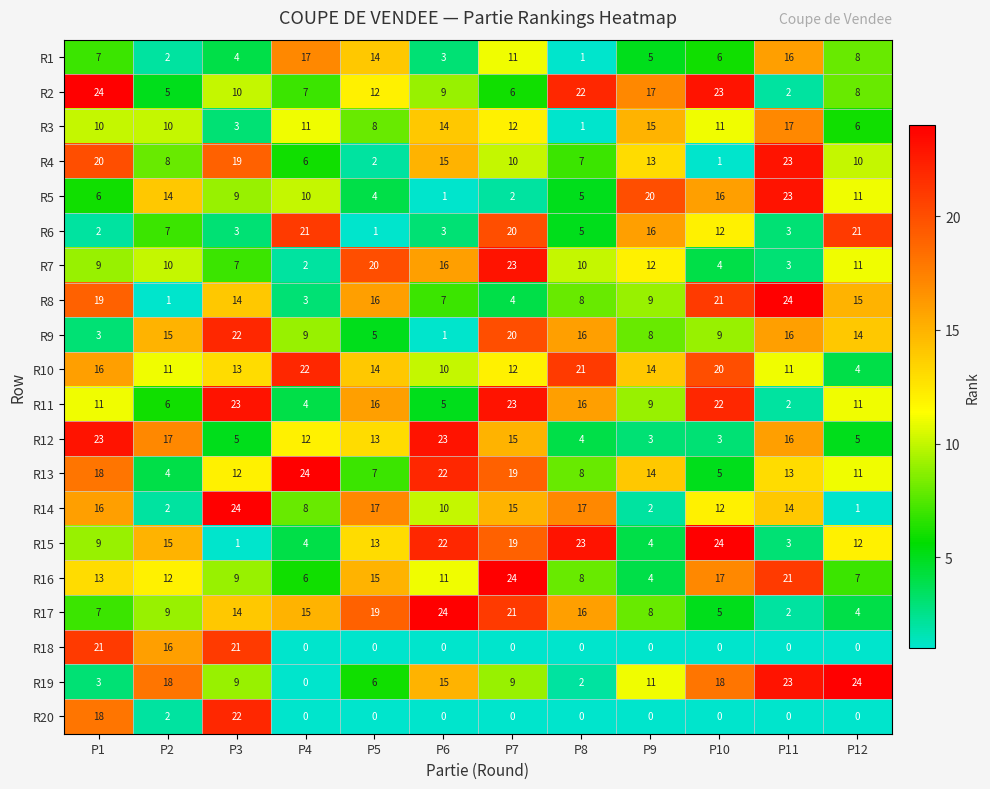

What is the sum of the R18 values at P7 and P2?

16